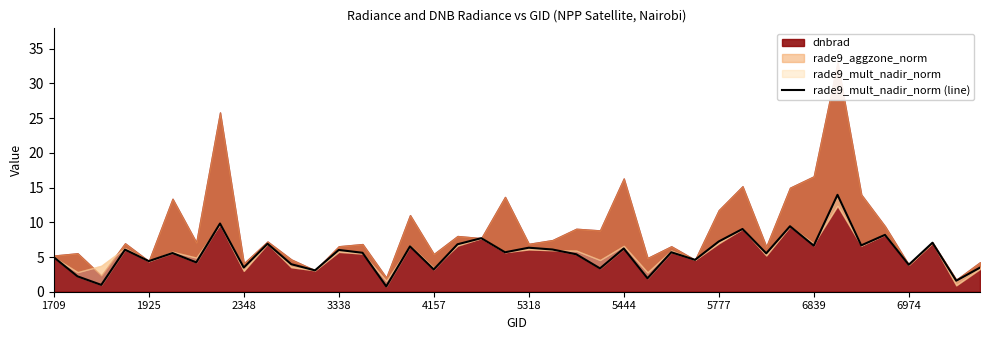

What is the difference between the maximum and minimum values?

13.2